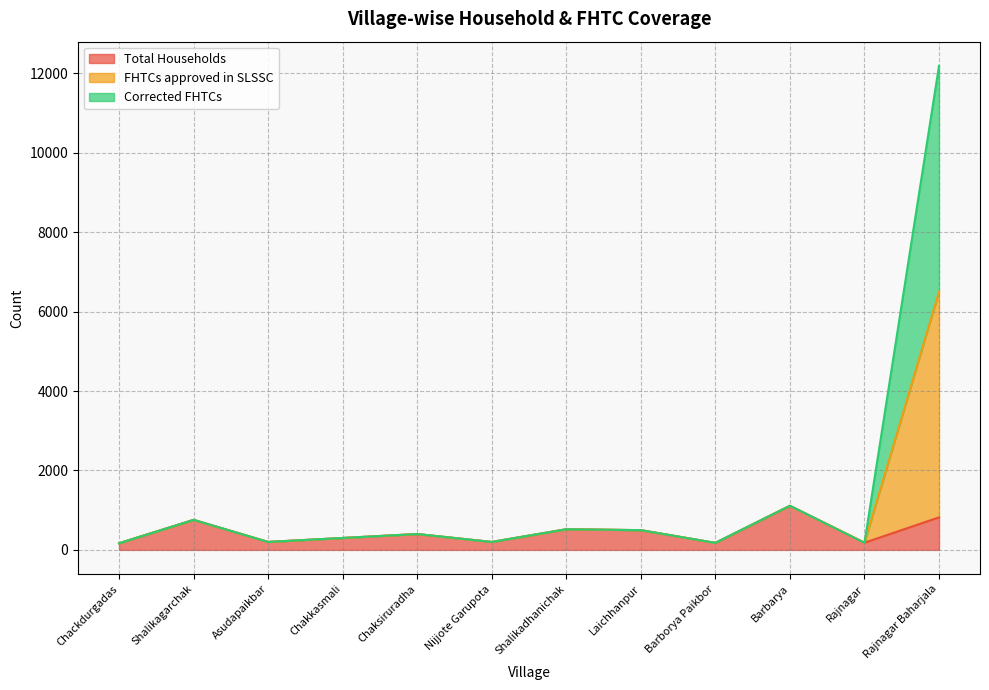

What is the approximate value of Total Households at Barbarya, to the nearest 50?

1100